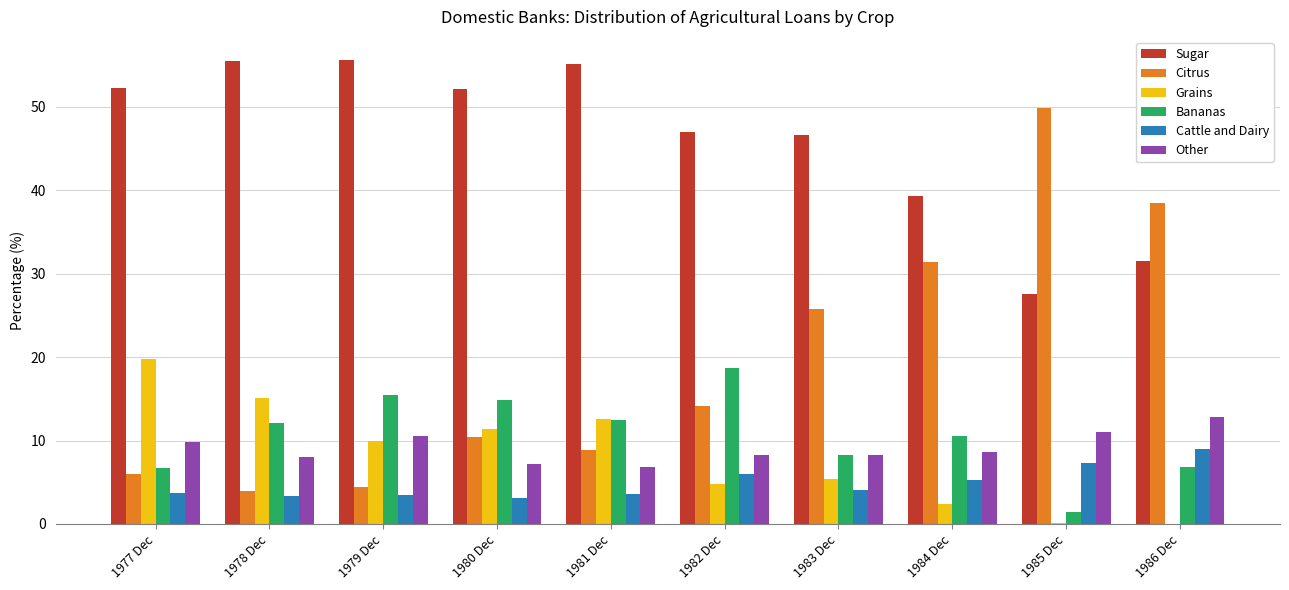

Does the chart contain stacked bars?

No